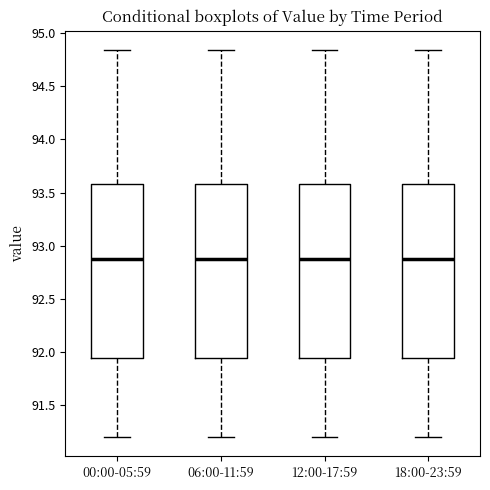

Where does the median line of the box for 12:00-17:59 sit on the y-axis? The values are not printed on the chart, so give them approximately, as read against the axis.

92.90